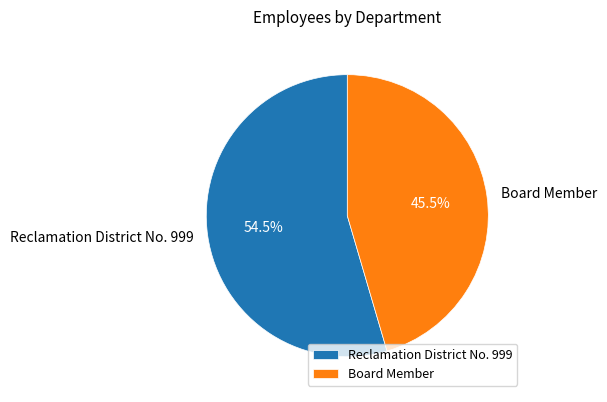

How many segments does this pie chart have?

2